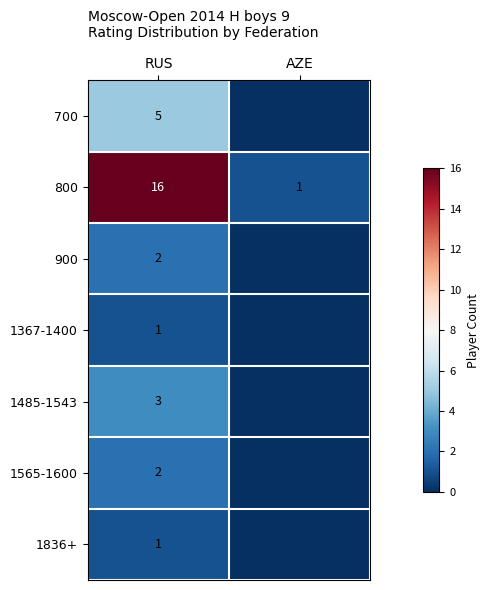

What is the difference between the maximum and minimum values in the 800 series?

15